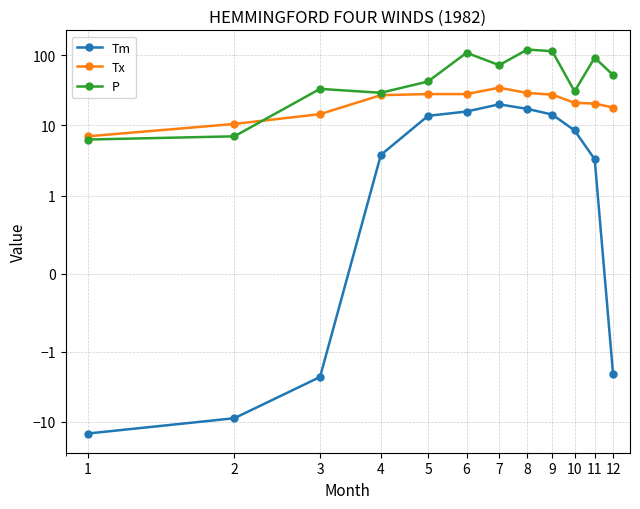

Reading left to right, transcribe all the data shown in this chart.

Tm: -14.7	-8.9	-2.3	3.8	13.7	15.8	20.0	17.2	14.3	8.5	3.3	-2.1
Tx: 7.0	10.5	14.5	27.0	28.0	28.0	34.5	29.0	27.5	21.0	20.5	18.0
P: 6.3	7.0	33.2	29.2	42.3	108.6	72.3	120.7	114.1	30.6	92.3	52.3